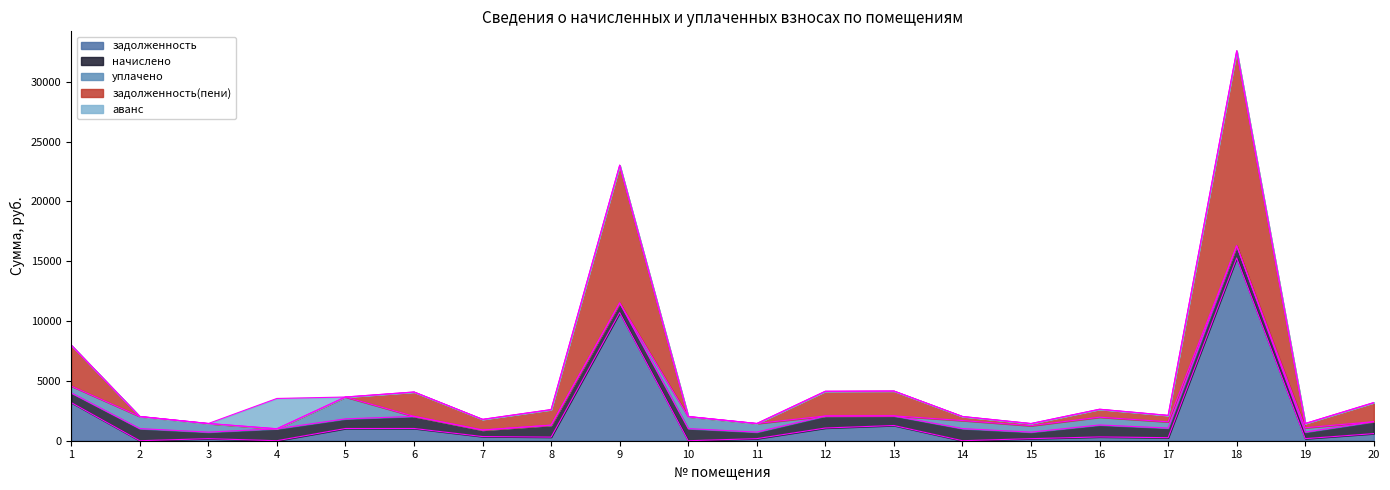

At which category is the sum across all series the highest?

18